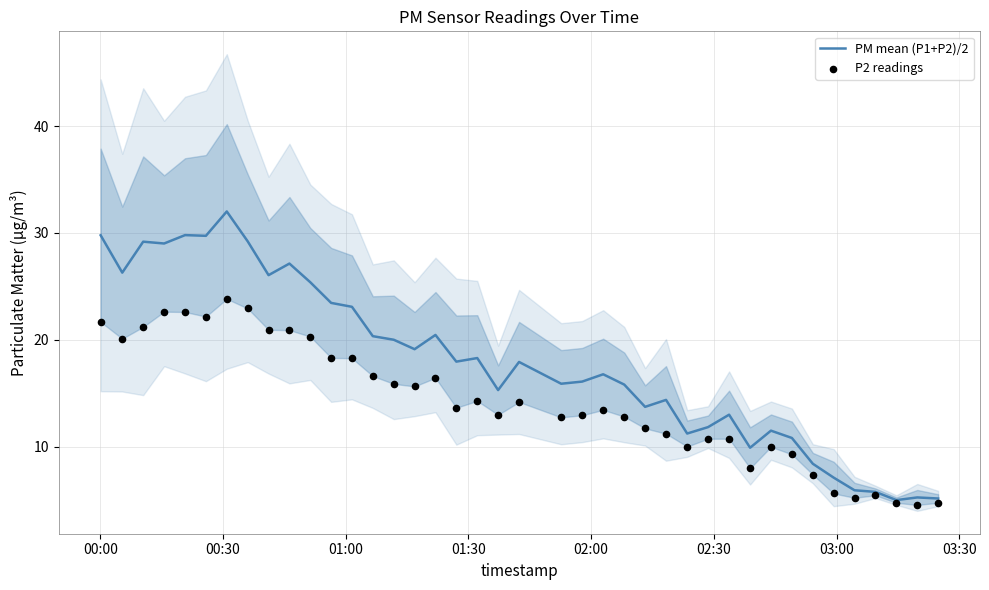

What are all the series names shown in the legend?

PM mean (P1+P2)/2, P2 readings